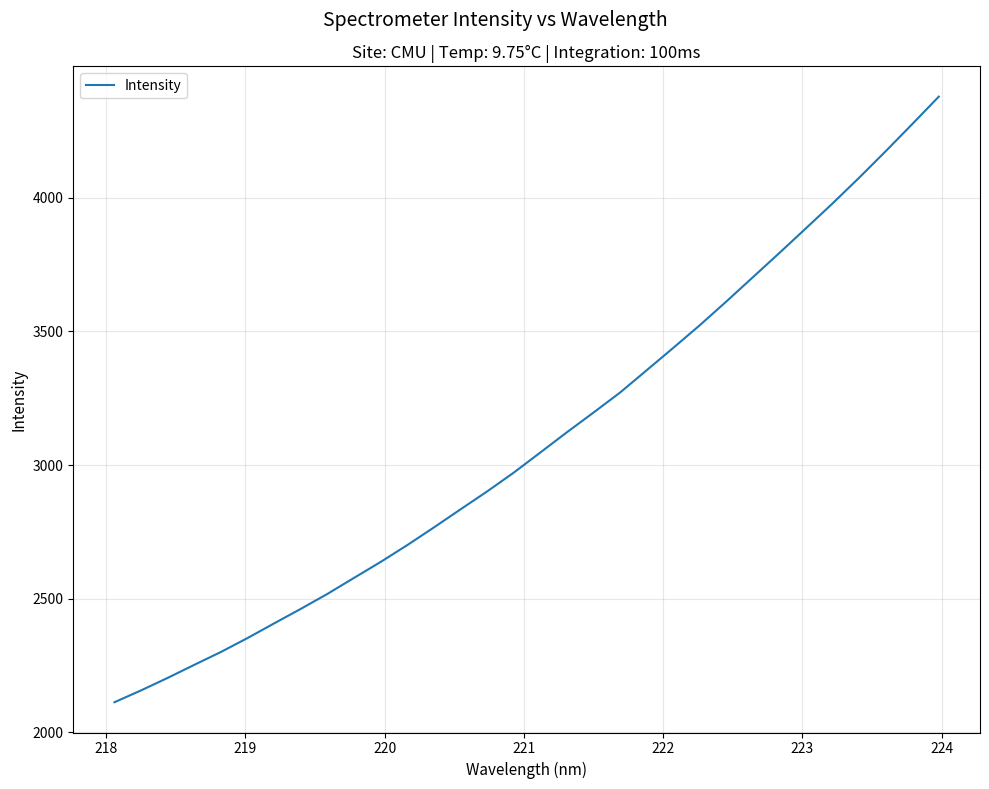

What is the greatest value displayed?

4377.8